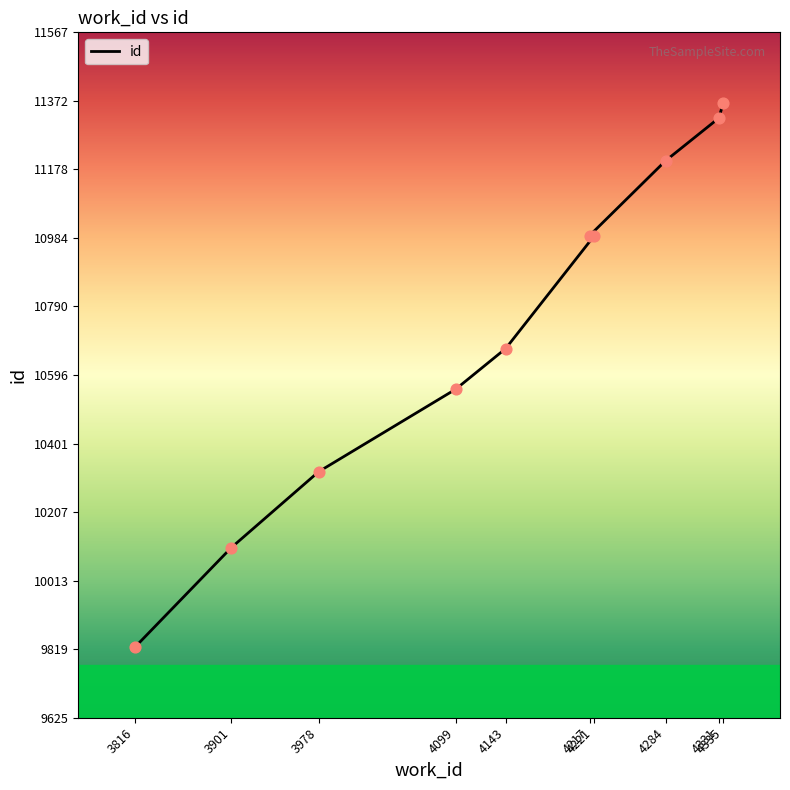

What is the change in value from 4221 to 4284?

+213